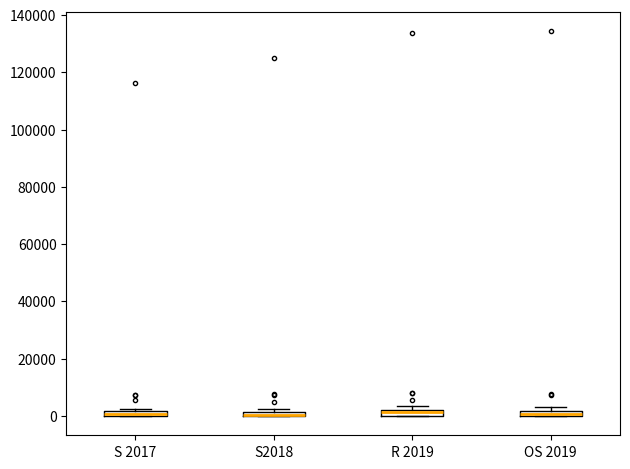

Where is the upper edge of the box for S 2017 on the y-axis? The values are not printed on the chart, so give them approximately, as read against the axis.

2000